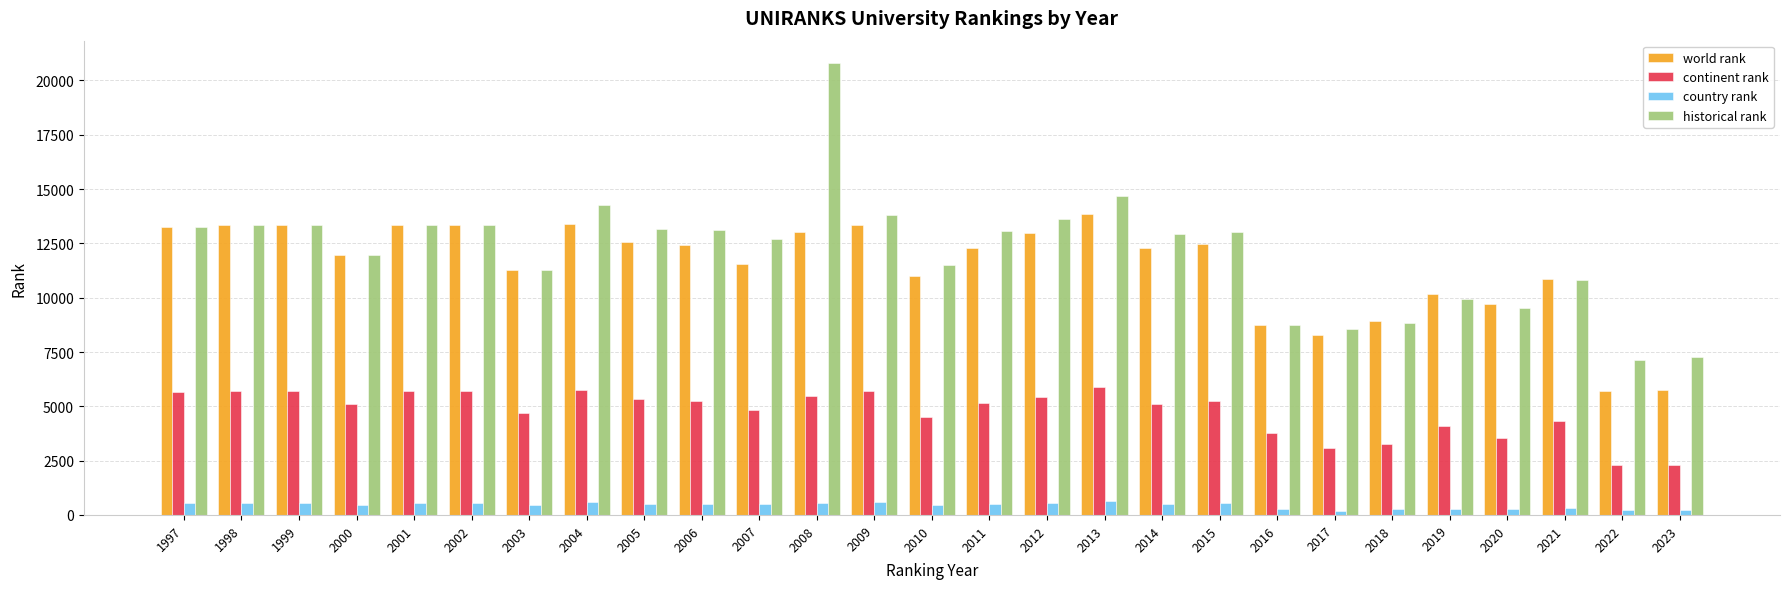

What is the approximate value of continent rank at 1997?

5679